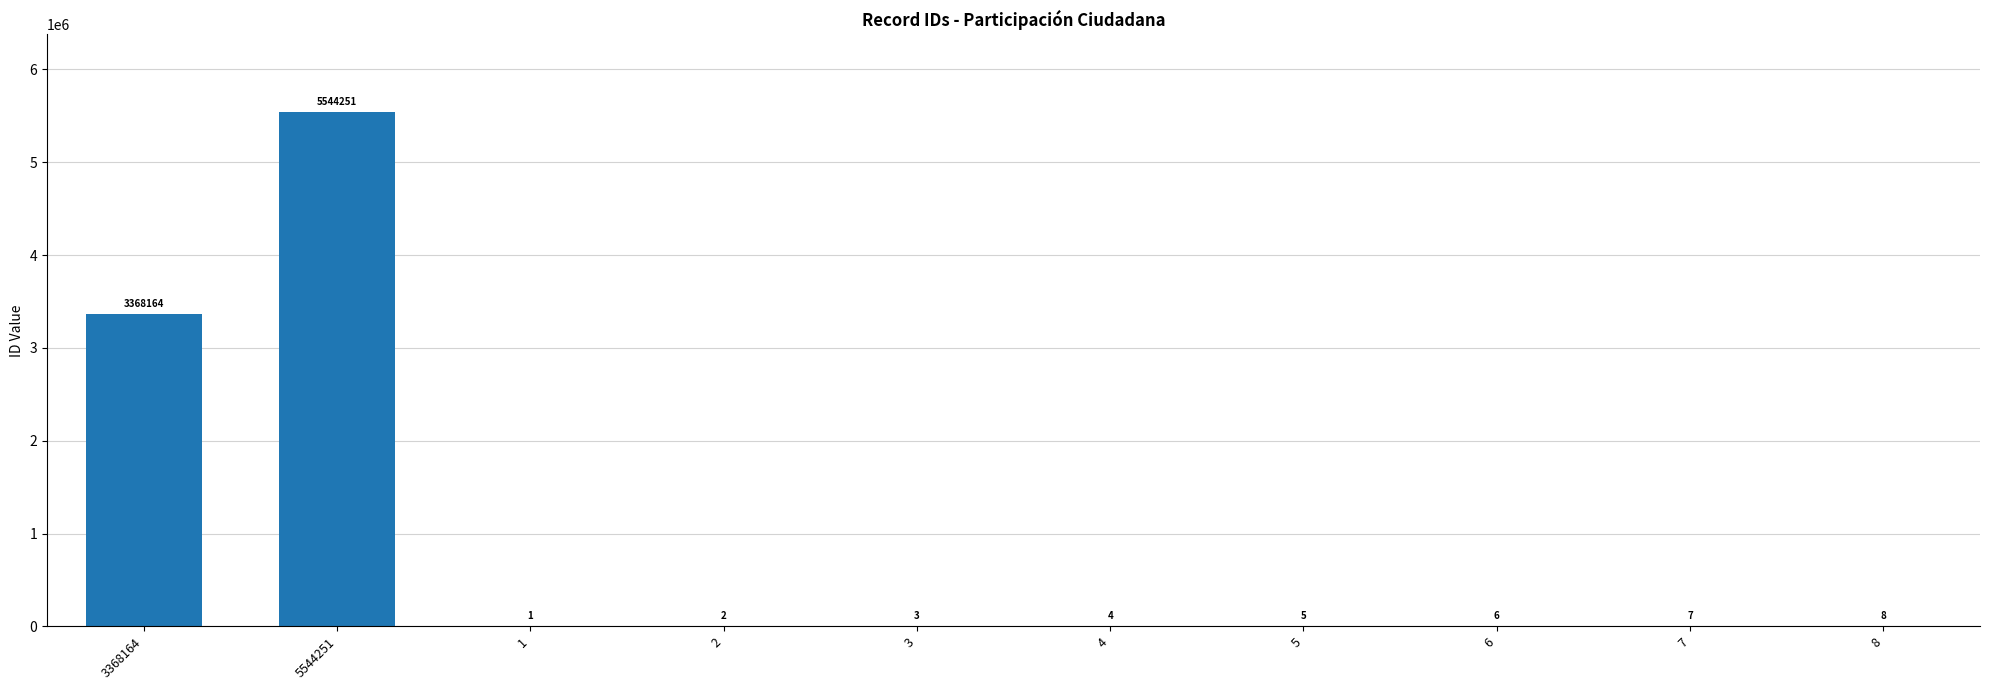

What is the change in value from 6 to 7?

+1